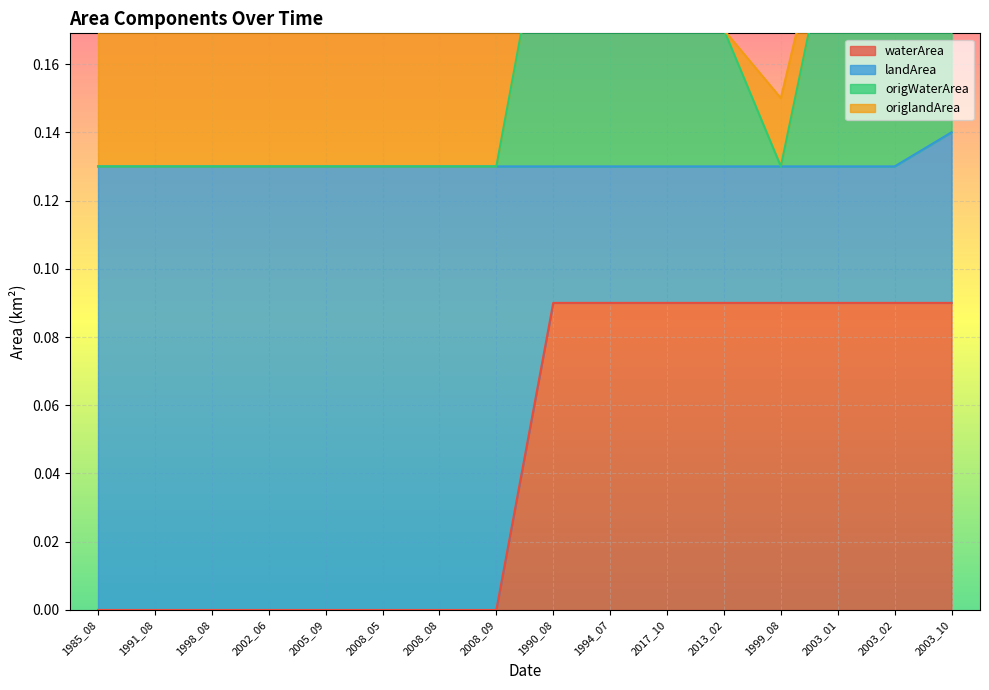

What is the label of the 4th point from the right?

1999_08